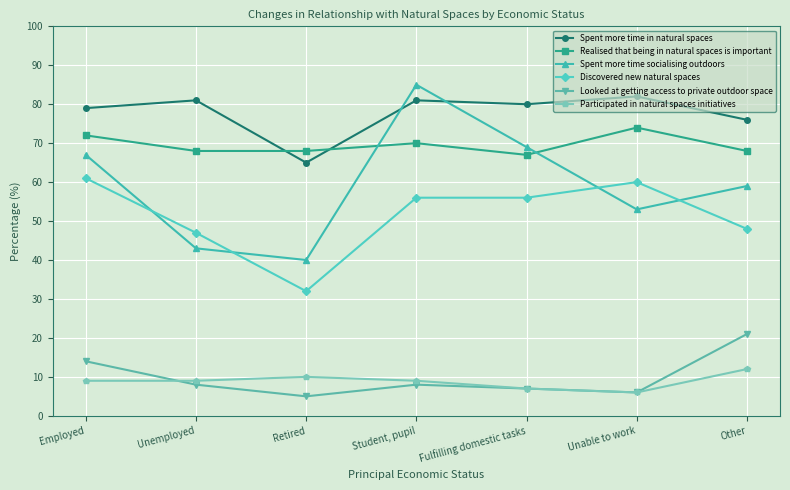

Is it true that Spent more time socialising outdoors equals 43 at Unemployed?

True